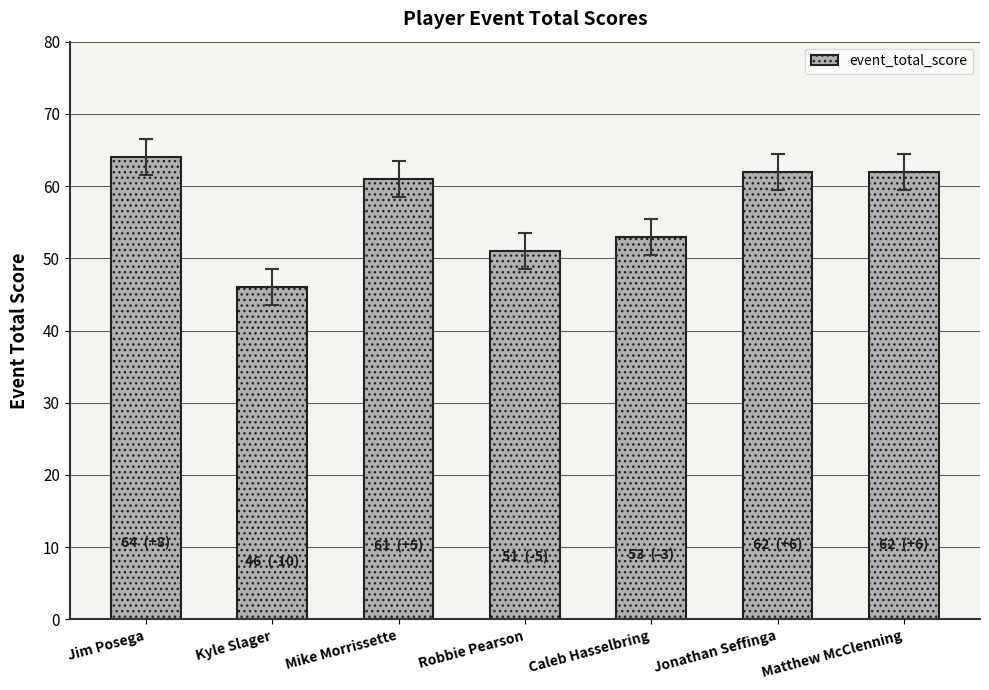

What is the maximum value shown in the chart?

64